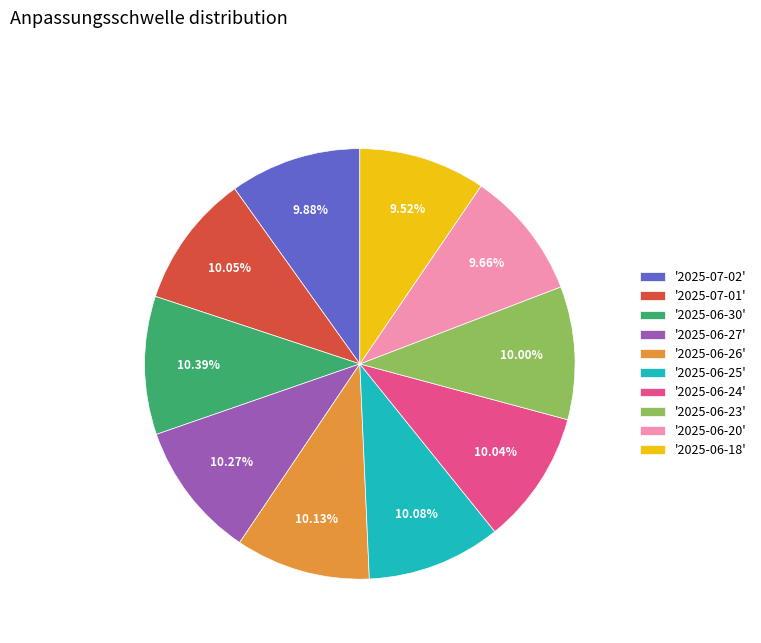

Combined, do '2025-06-30' and '2025-06-26' account for over 50%?

No